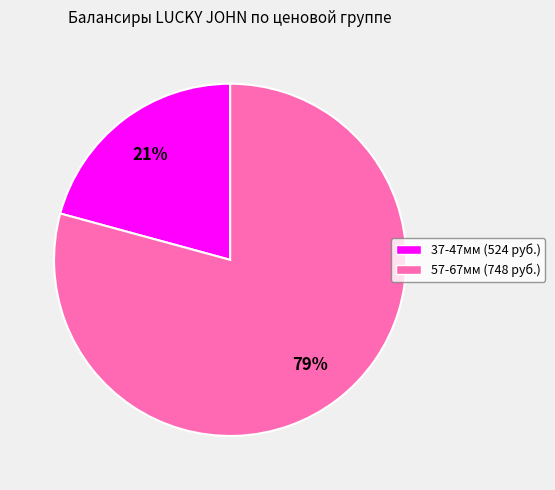

Is there a majority slice in this chart?

Yes